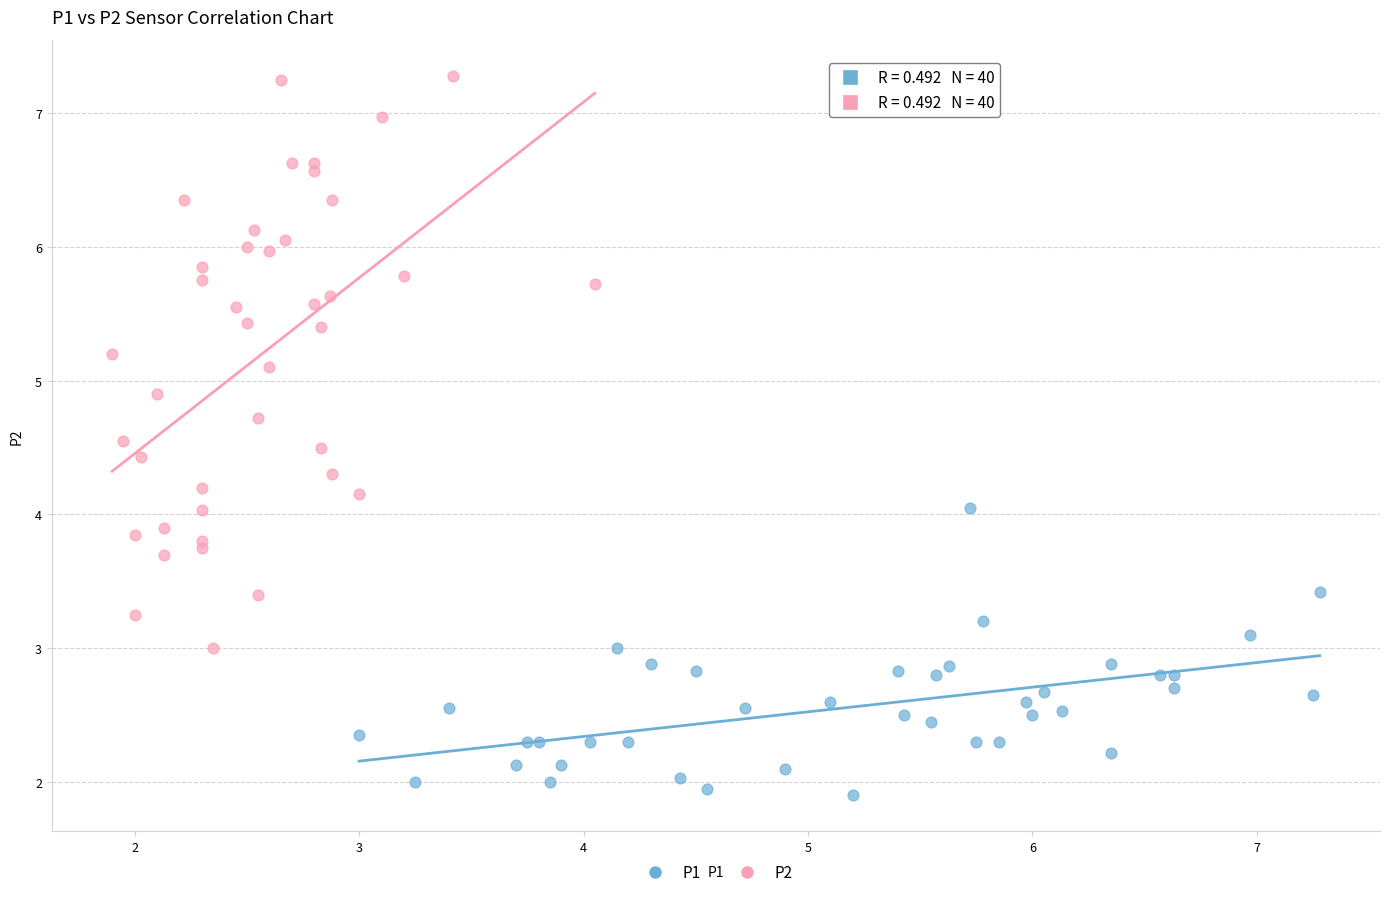

Which series reaches the minimum Y coordinate?

P1